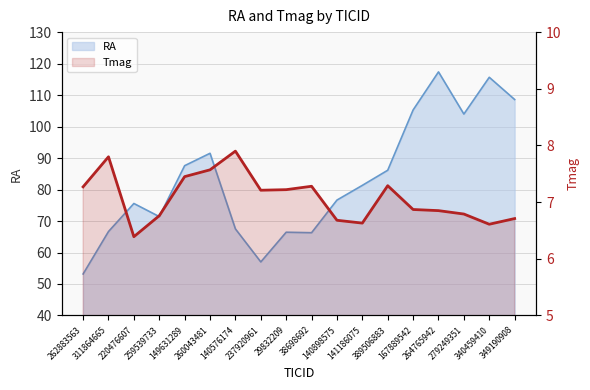

Where is the first local maximum?

311864665